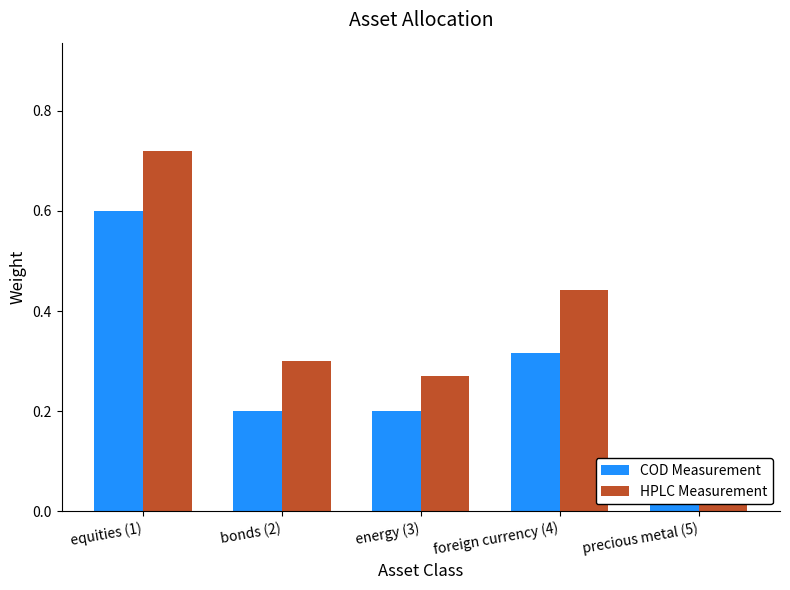

At which category is the sum across all series the highest?

equities (1)